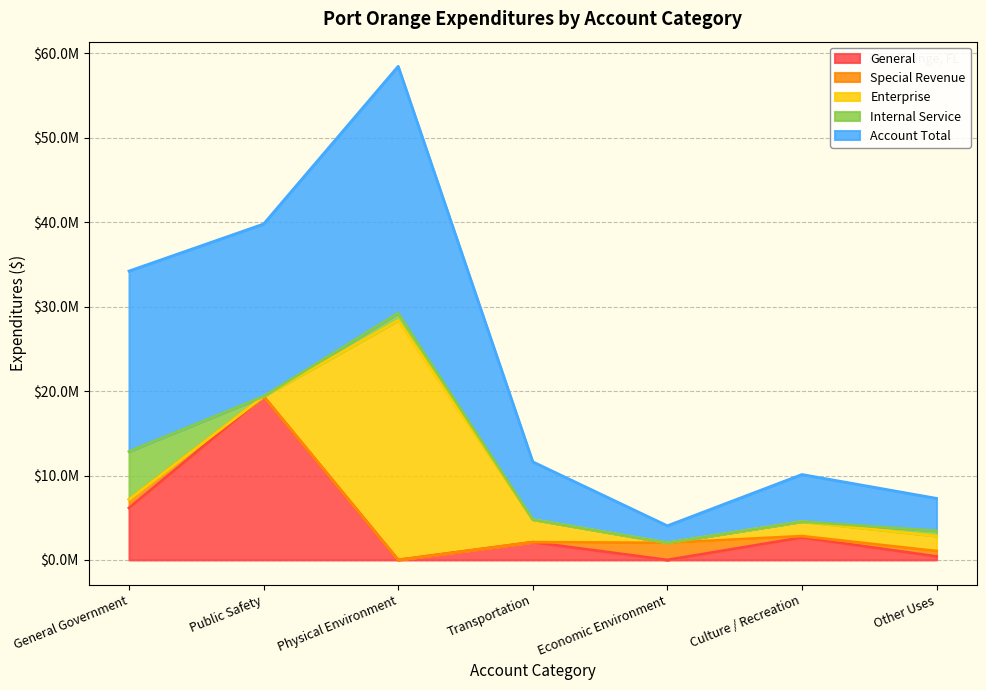

What is the difference between the General values at Public Safety and Other Uses?

18956342